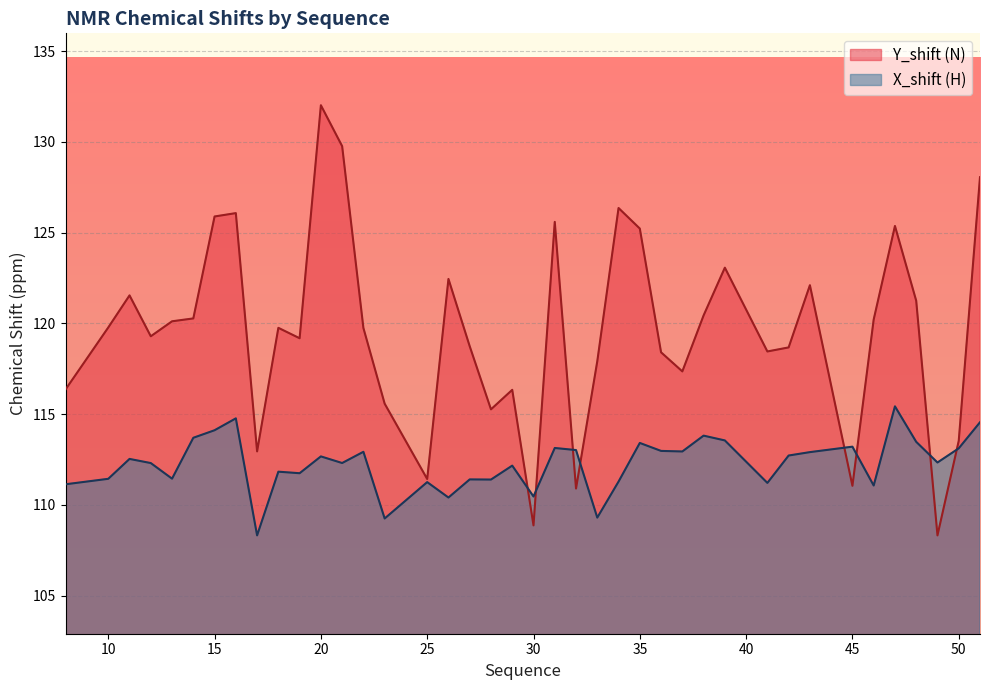

What is the sum of the Y_shift values at 34 and 23?

241.9